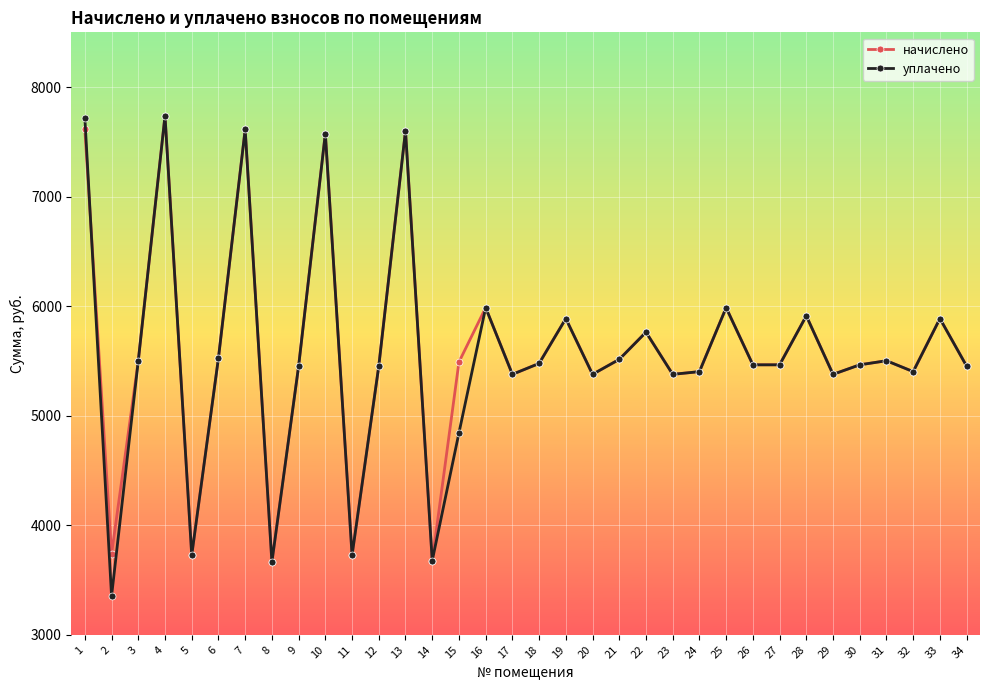

What is the difference between the начислено values at 1 and 19?

1726.4